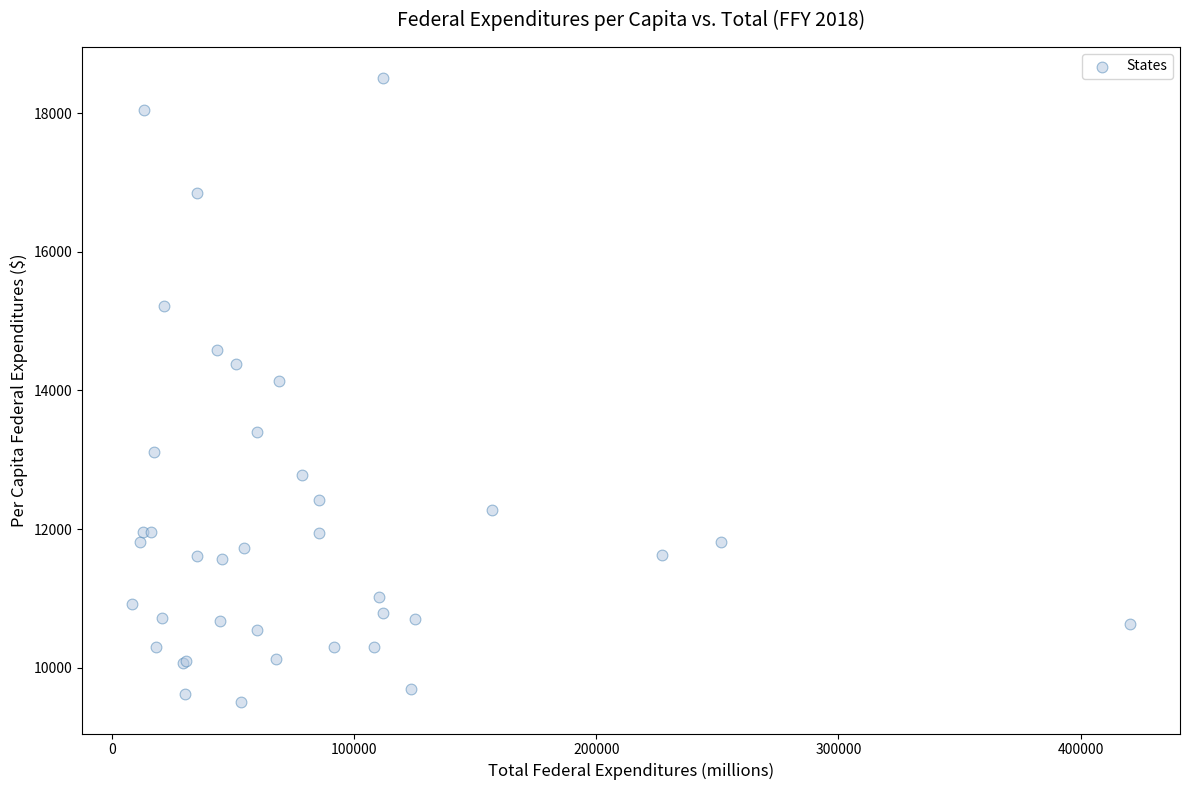

What Y value in the scatter plot is closest to 14003?

14142.5